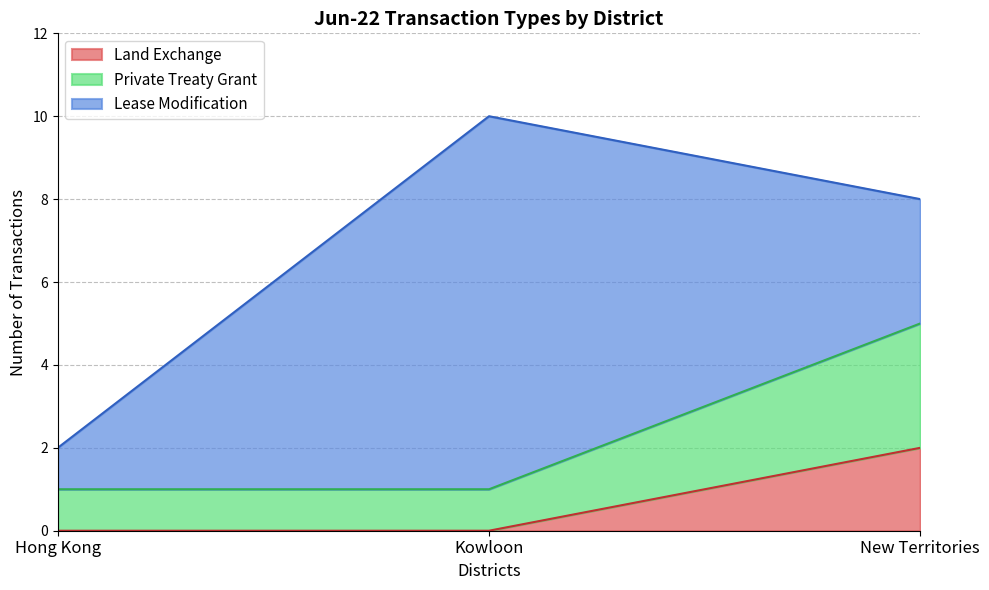

The Land Exchange series shows 2 at New Territories. True or false?

True